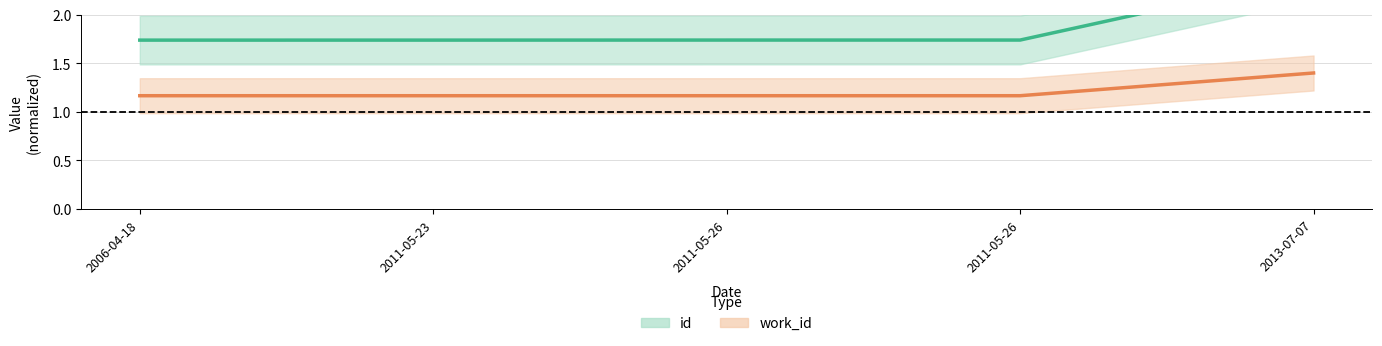

At which category is the sum across all series the highest?

2013-07-07